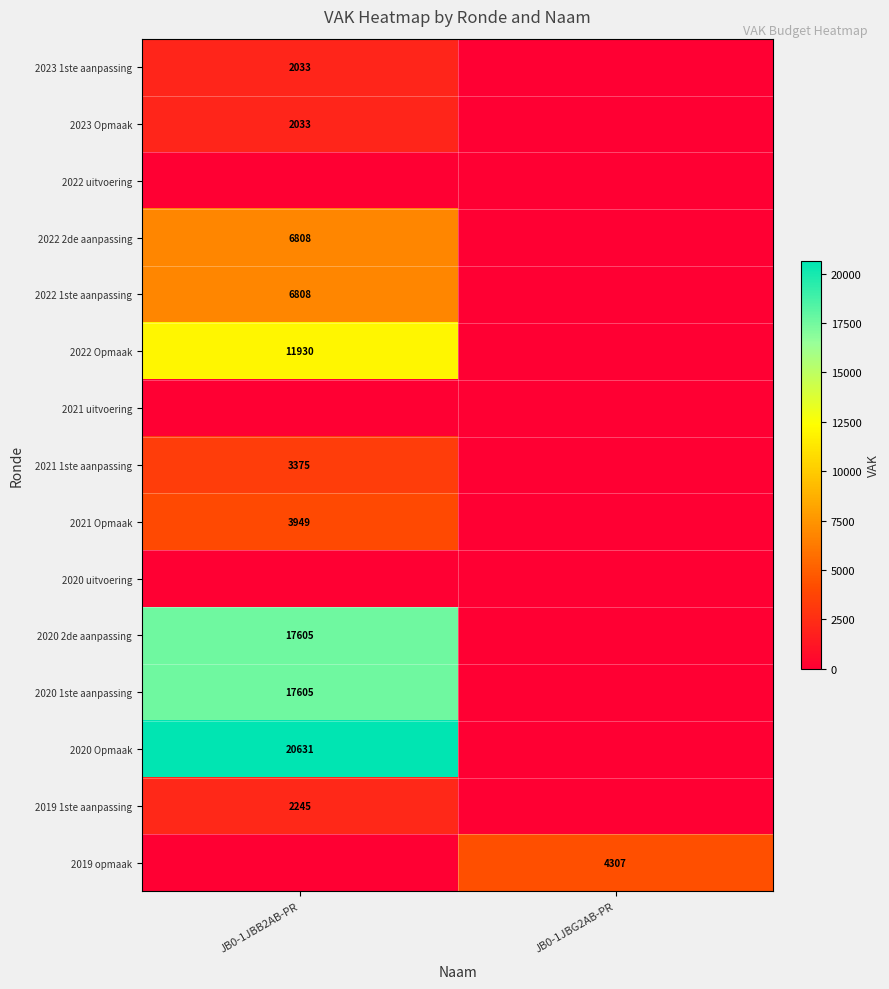

At which category does the chart reach its minimum across all series?

JB0-1JBG2AB-PR